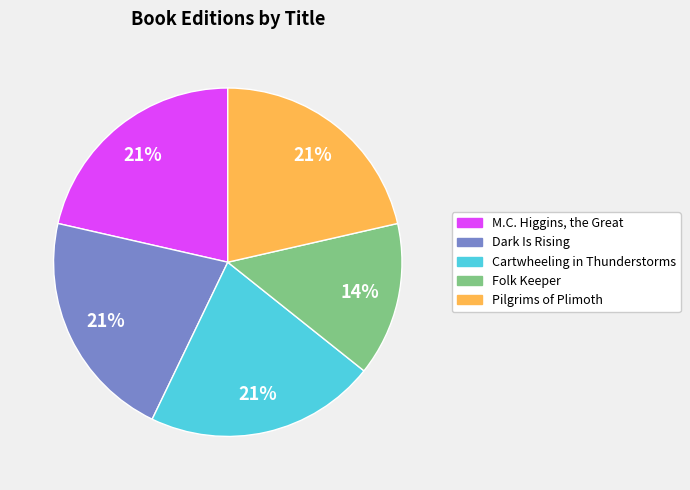

What is the ratio of the value at Folk Keeper to the value at Dark Is Rising?

0.7